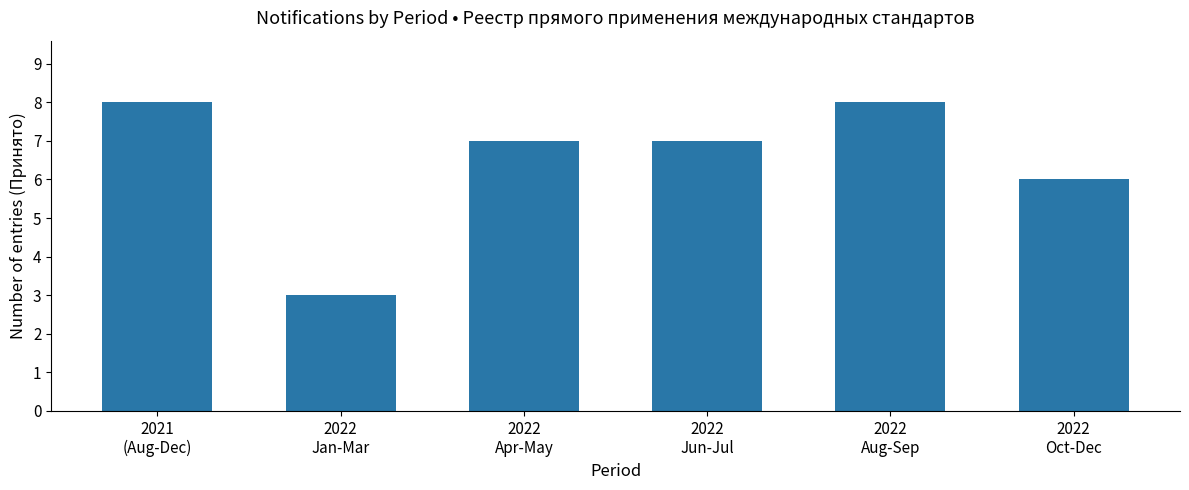

The chart shows a value of 6 at 2022
Oct-Dec. True or false?

True